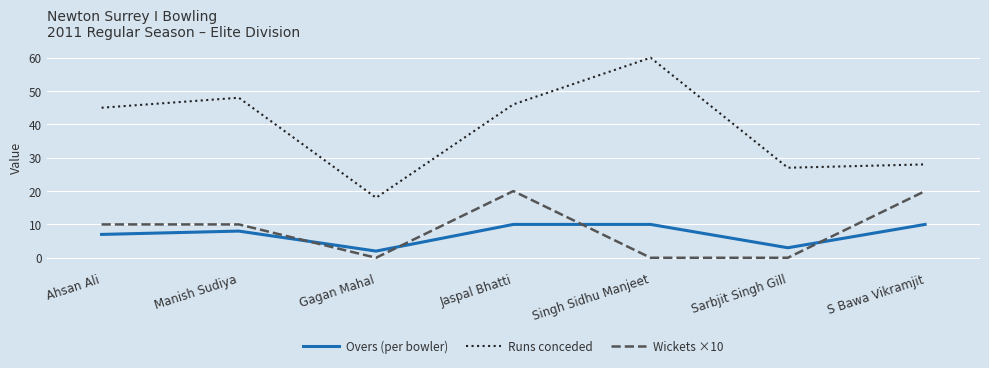

True or false: Overs (per bowler) and Runs conceded cross at least once.

False